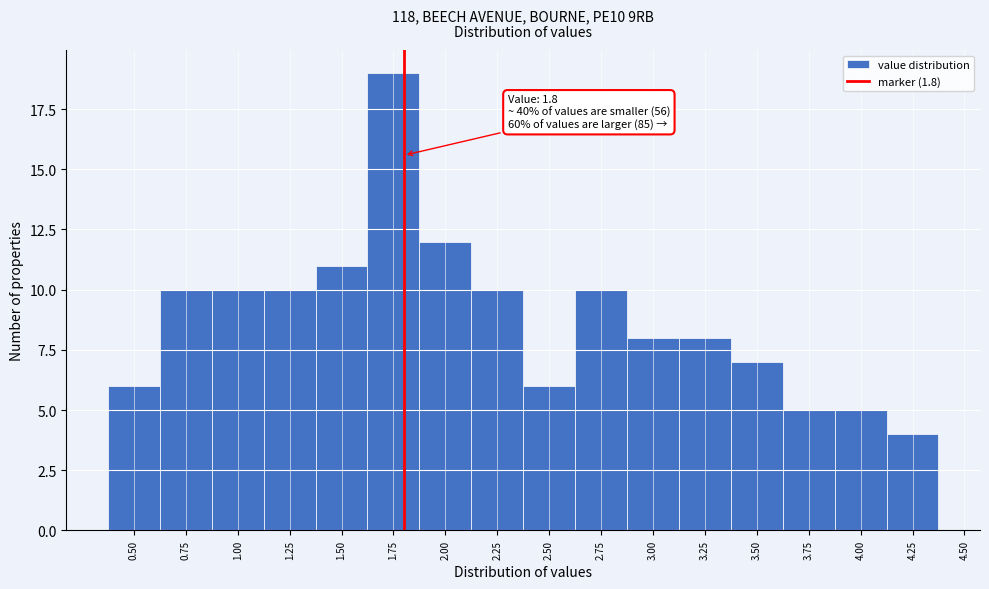

Over which range of the x-axis is the bar tallest?

1.625 to 1.875